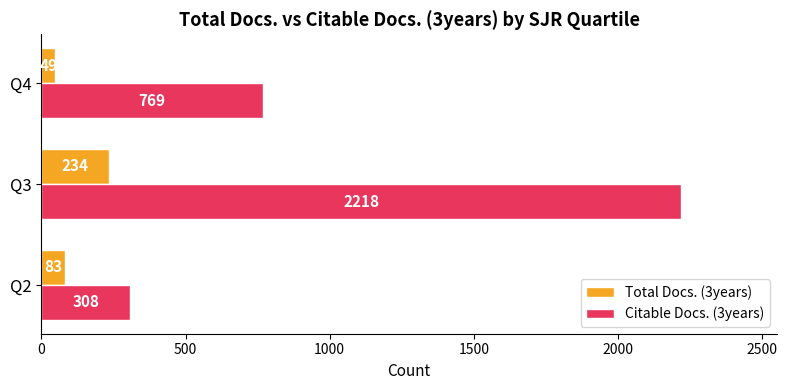

What is the average value of the Citable Docs. (3years) series?

1098